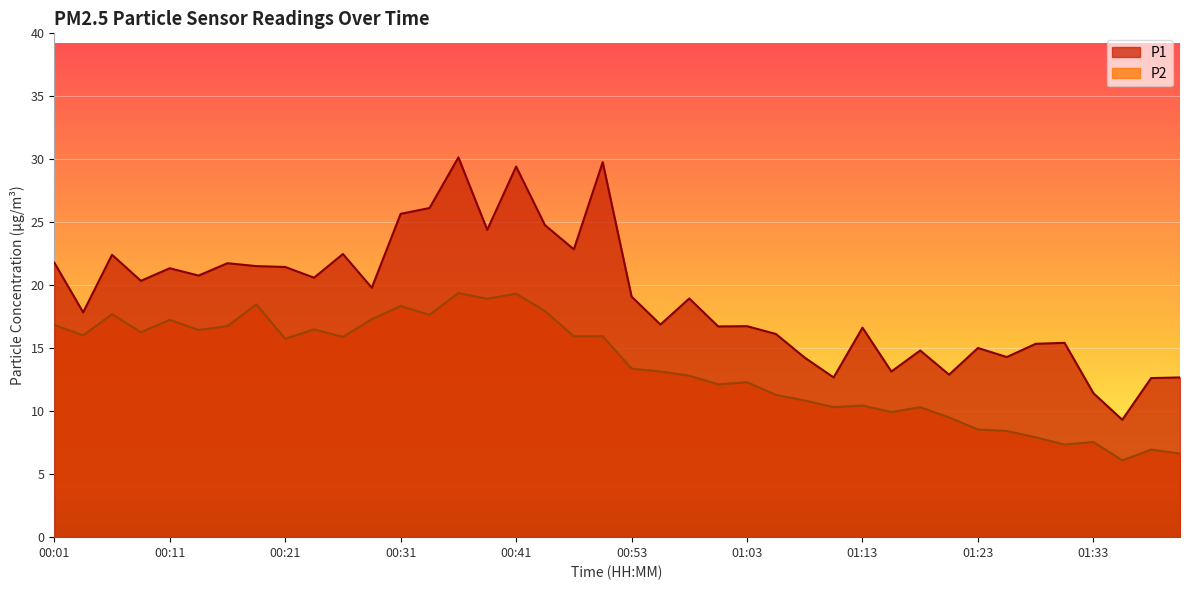

In P2, how many points are lower than both neighbors (excluding endpoints)?

12